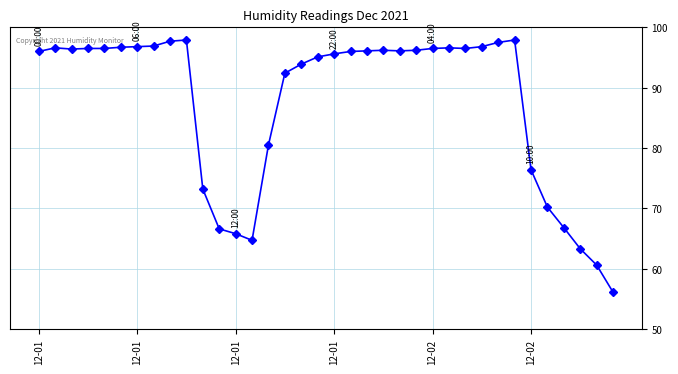

What is the smallest value displayed?

56.1